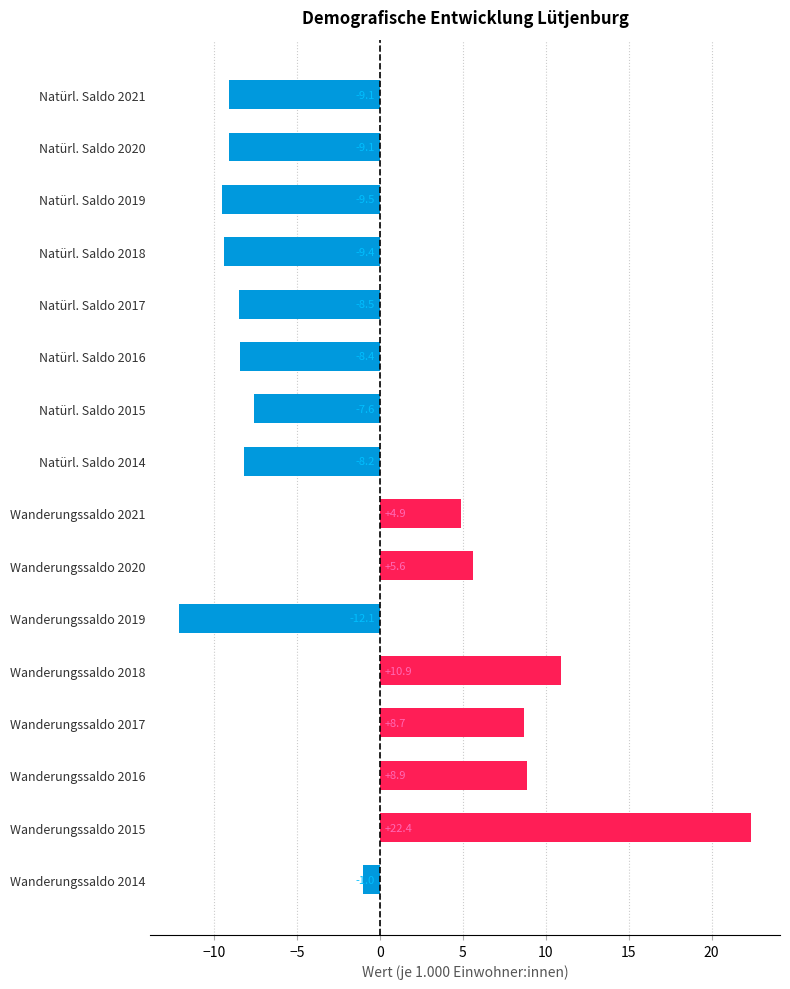

The chart shows a value of -12.1 at Wanderungssaldo 2019. True or false?

True